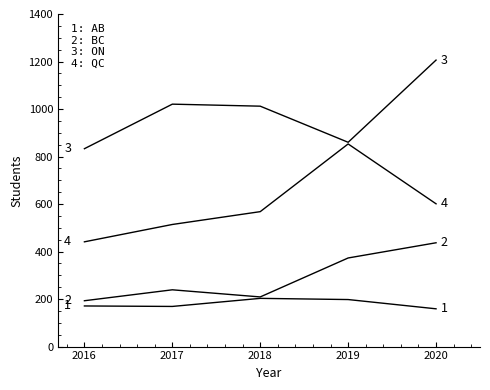

Reading right to left, list all the values displayed in this chart.

AB: 159.0	198.0	203.0	169.0	171.0
BC: 437.0	373.0	209.0	239.0	193.0
ON: 1206.0	860.0	1012.0	1020.5	833.0
QC: 601.0	853.0	568.0	514.0	441.0